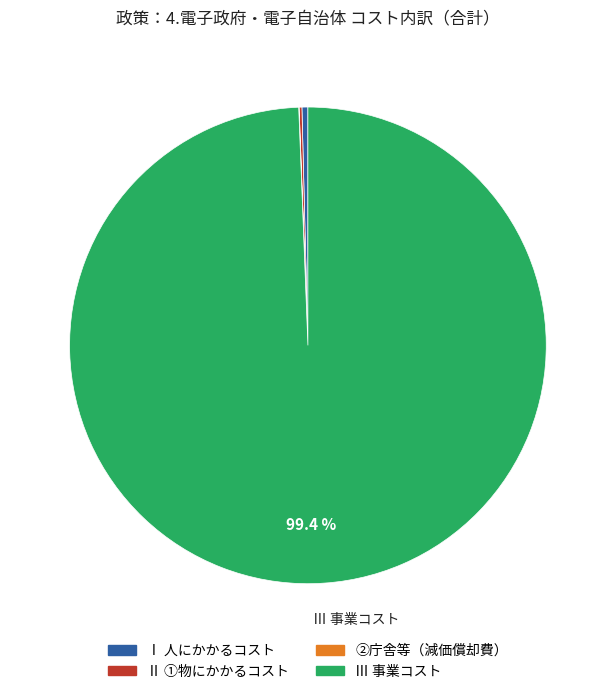

To the nearest percent, what is the difference between the largest and smallest slice percentages?

99%